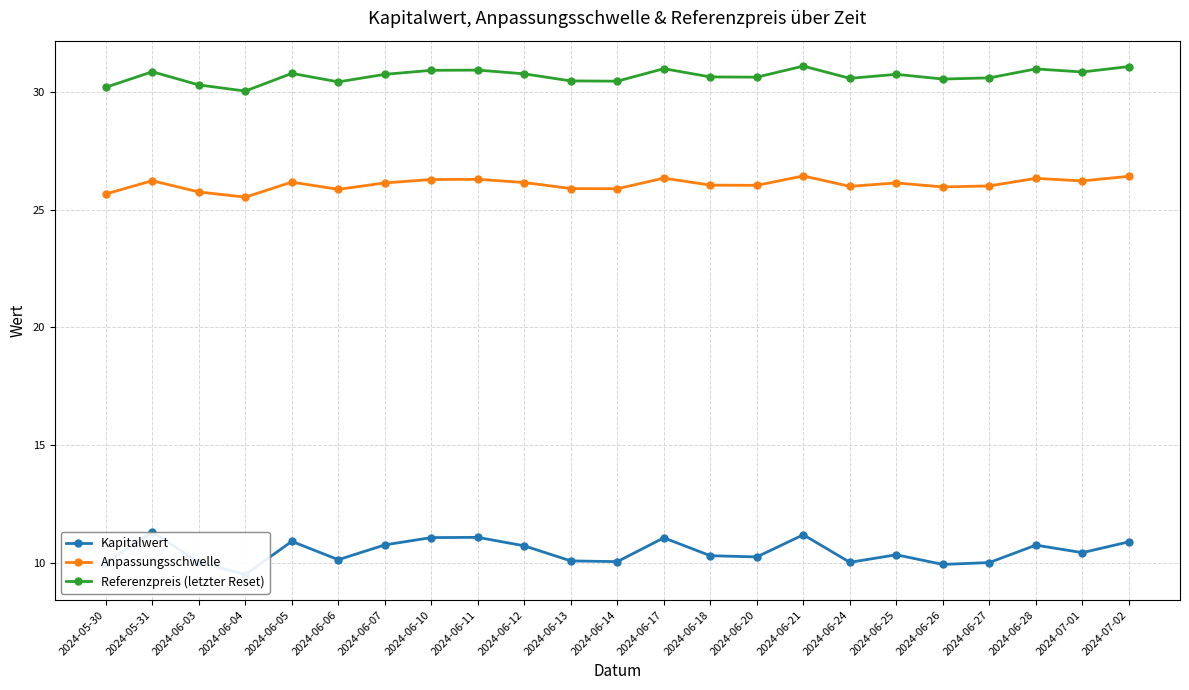

Count the number of data series in this chart.

3